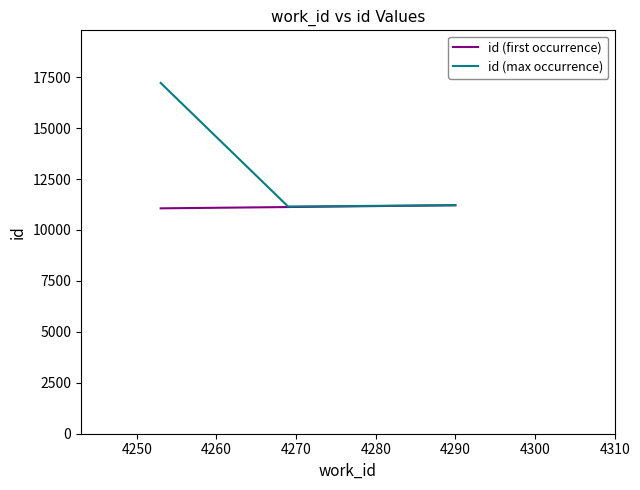

Rank the series by their average value, from lowest to highest.

id (first occurrence), id (max occurrence)